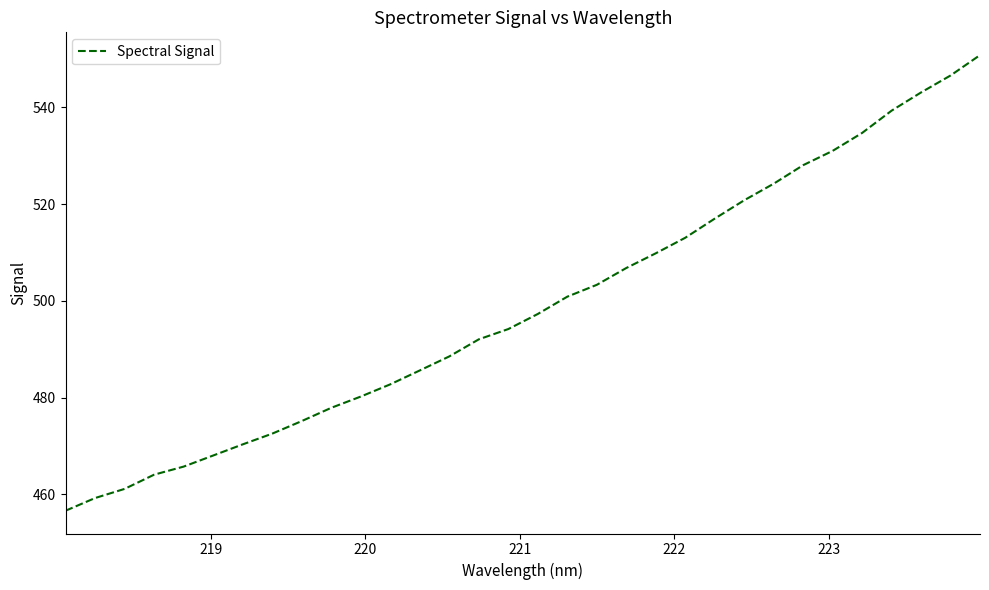

What is the smallest value displayed?

456.6